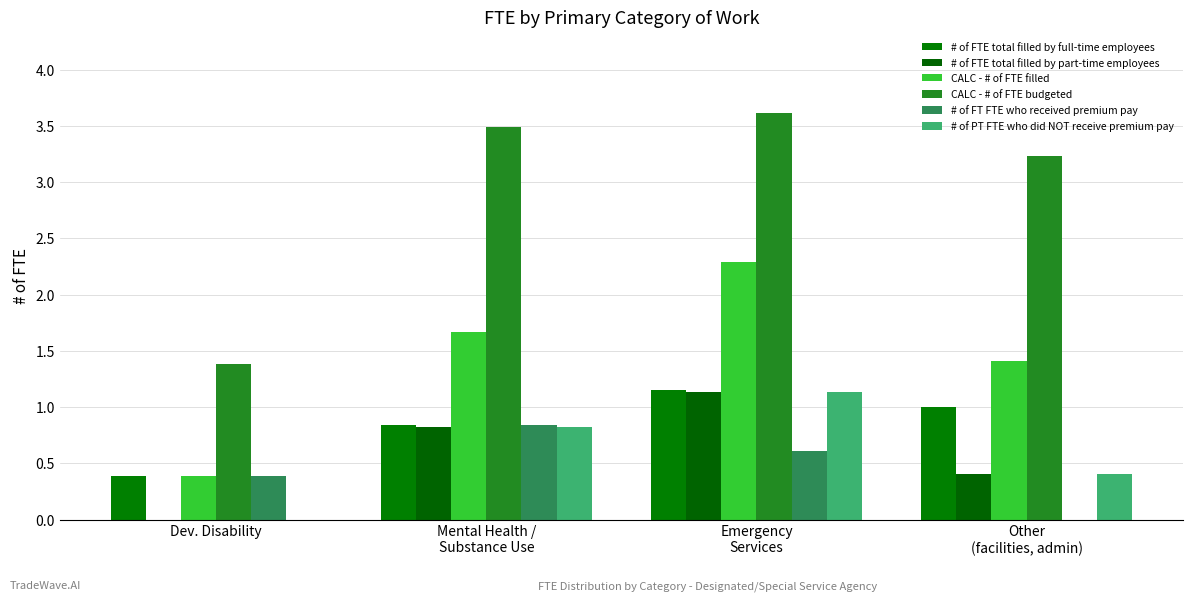

How many positive values does the # of FTE total filled by part-time employees series have?

3